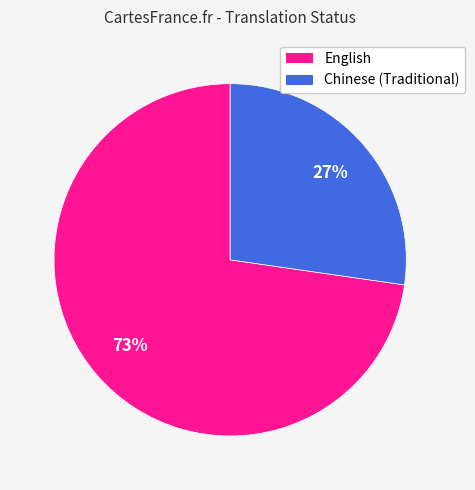

True or false: Chinese (Traditional) accounts for 27% of the total.

True